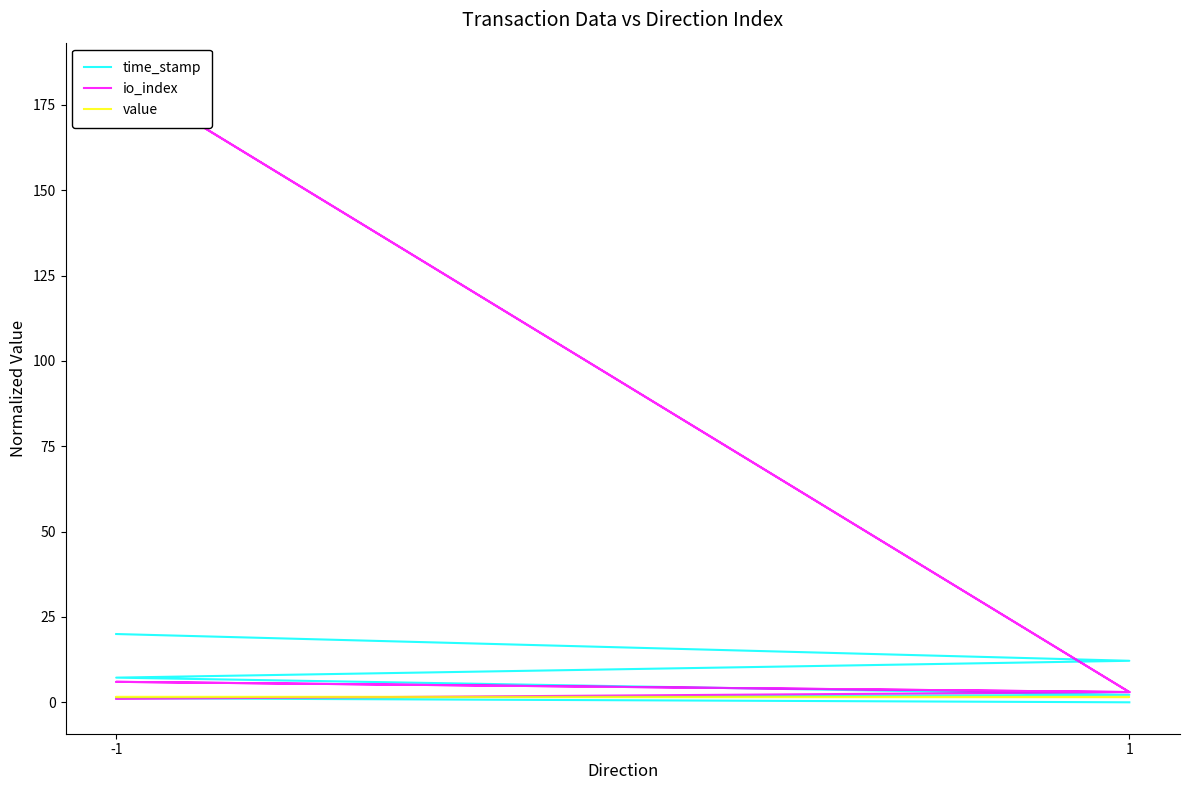

What is the average value of the value series?

1.5